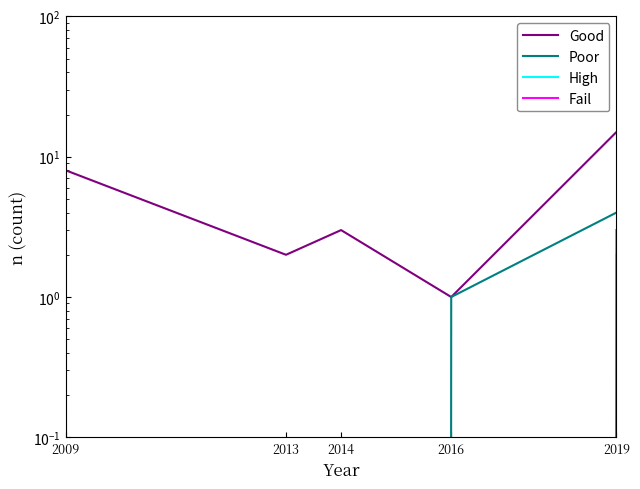

Rank the categories by Good value from highest to lowest.

2019, 2009, 2014, 2013, 2016